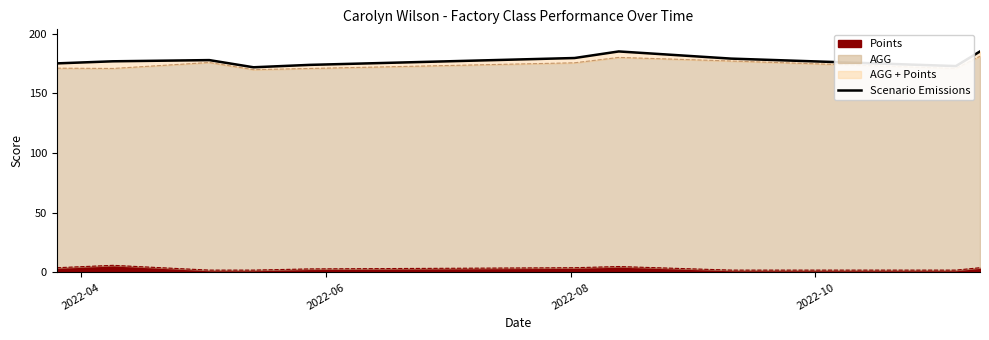

What is the highest value of the Points series?

6